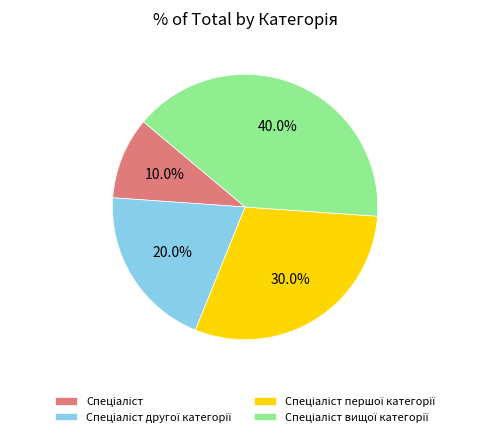

Is there any slice that represents more than half of the pie?

No